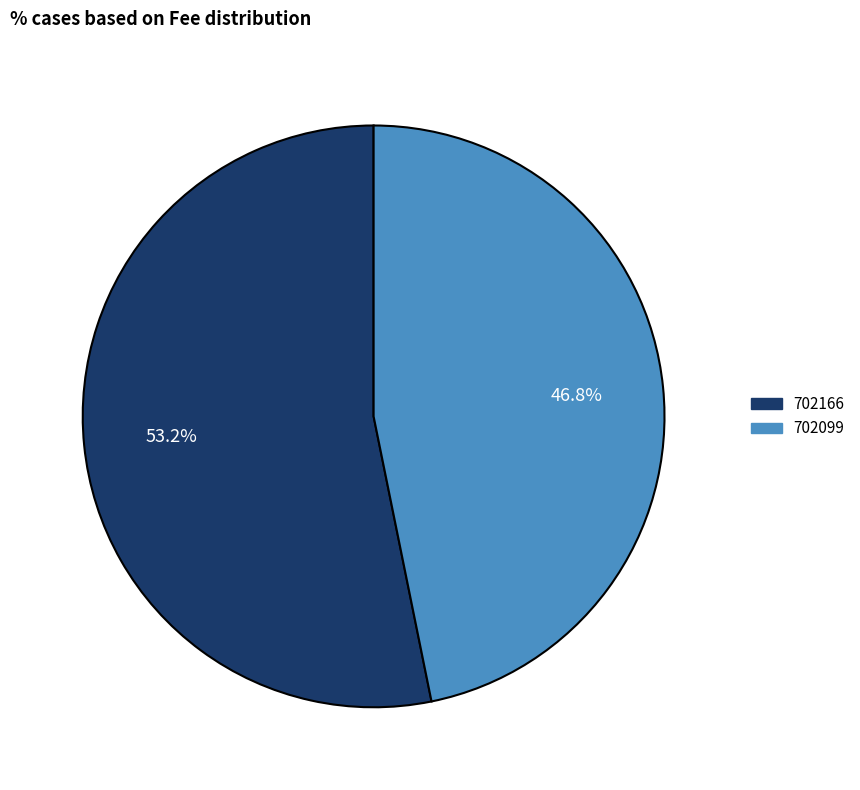

True or false: 702166 accounts for 53% of the total.

True